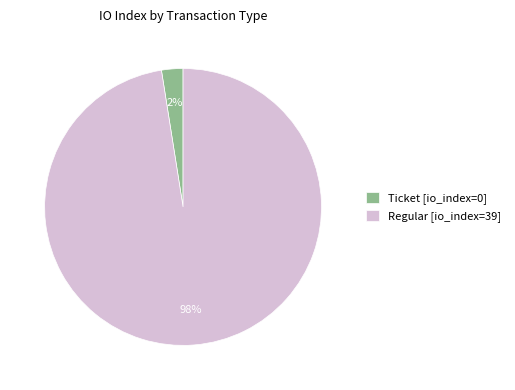

Which category has the biggest portion of the pie?

Regular [io_index=39]